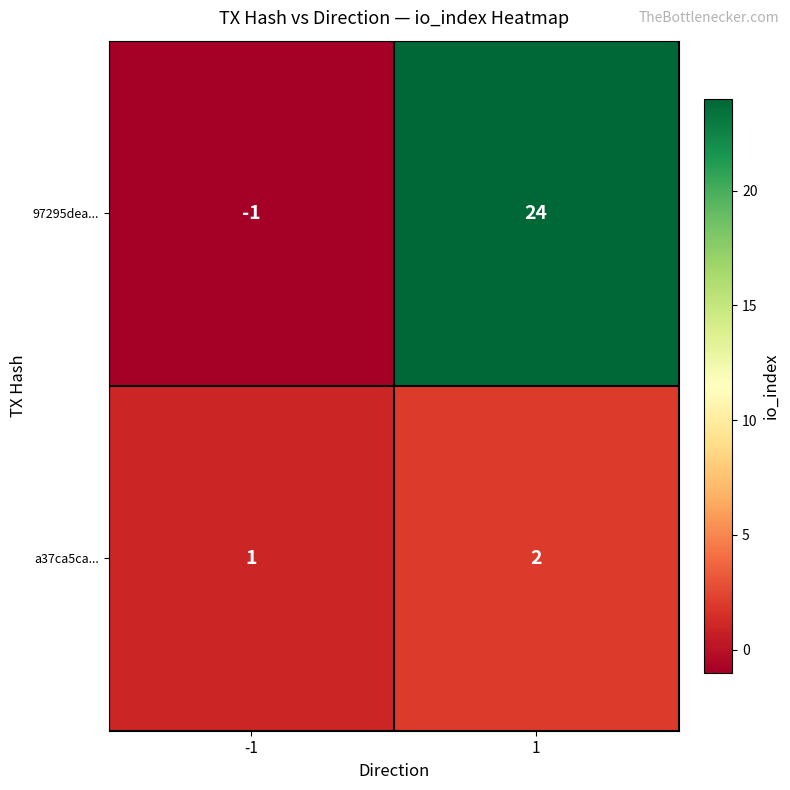

What is the average value of the 97295dea... series?

12